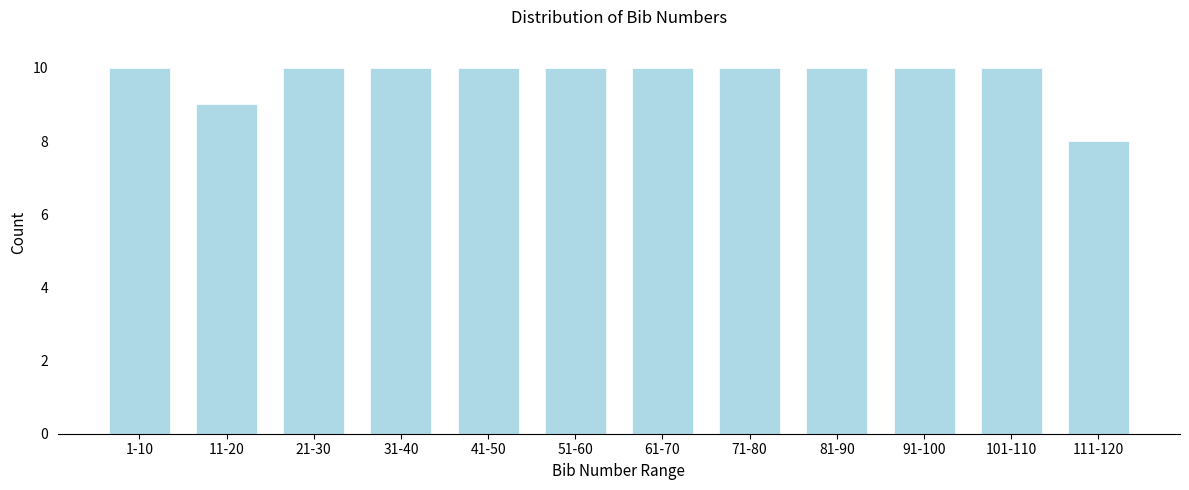

Reading left to right, transcribe all the data shown in this chart.

10	9	10	10	10	10	10	10	10	10	10	8